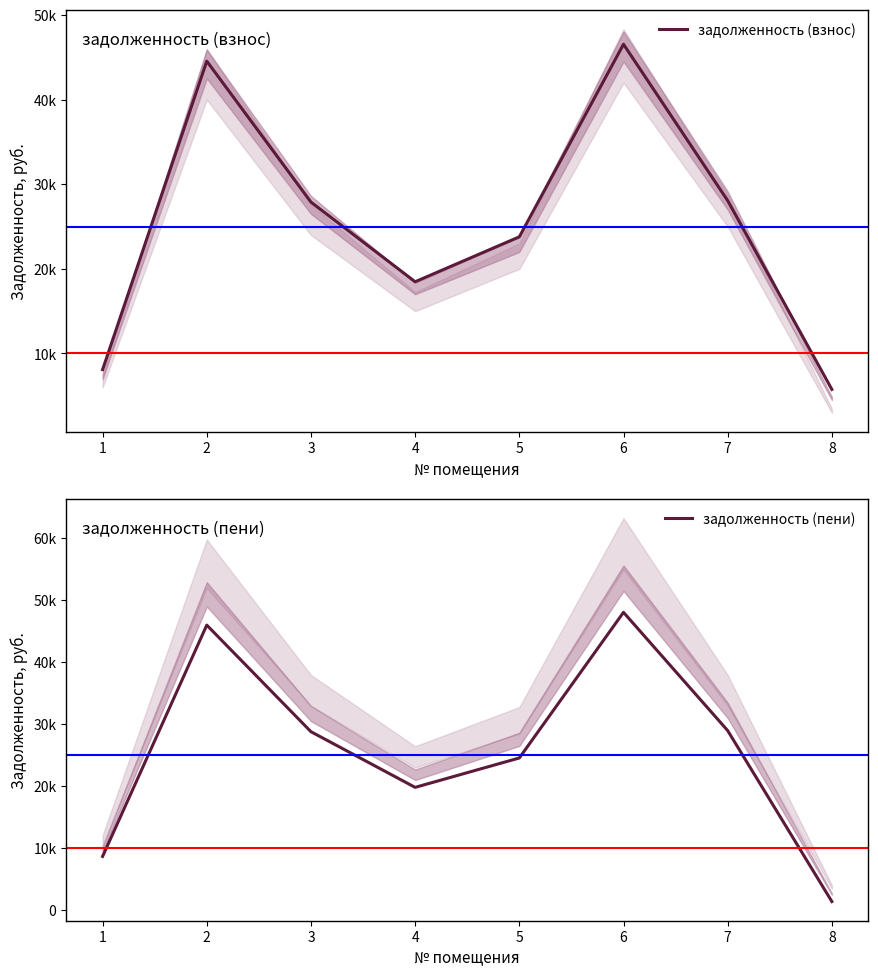

Where is задолженность (взнос) nearest to the value 26147?

3